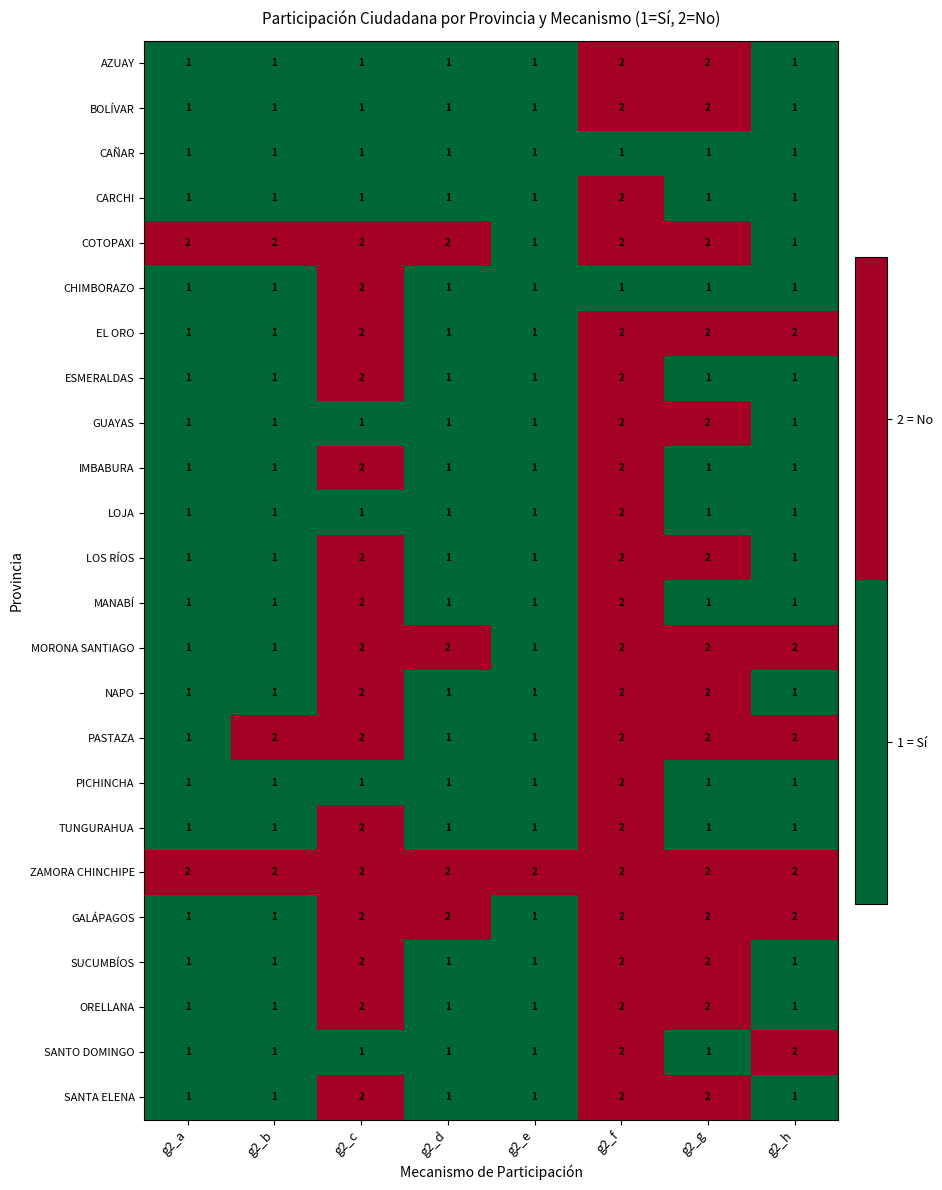

What is the sum of all ESMERALDAS values?

10